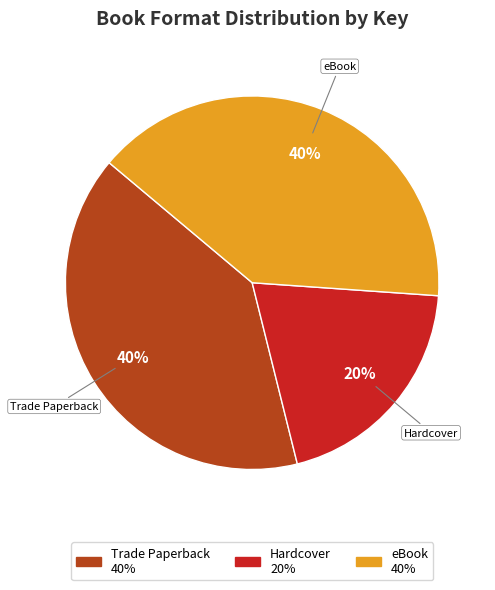

Which has a higher value, Hardcover or eBook?

eBook